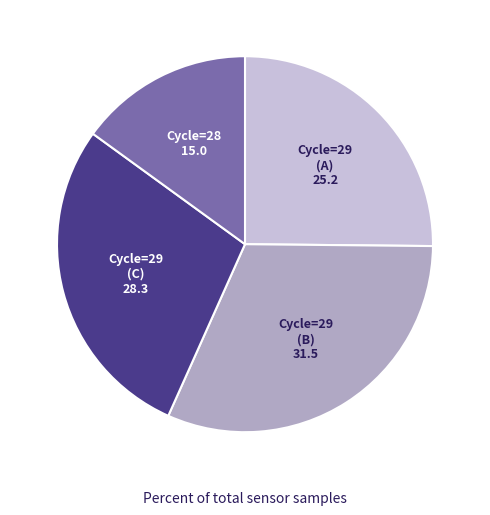

Rank the categories by value from highest to lowest.

Cycle=29 (B), Cycle=29 (C), Cycle=29 (A), Cycle=28